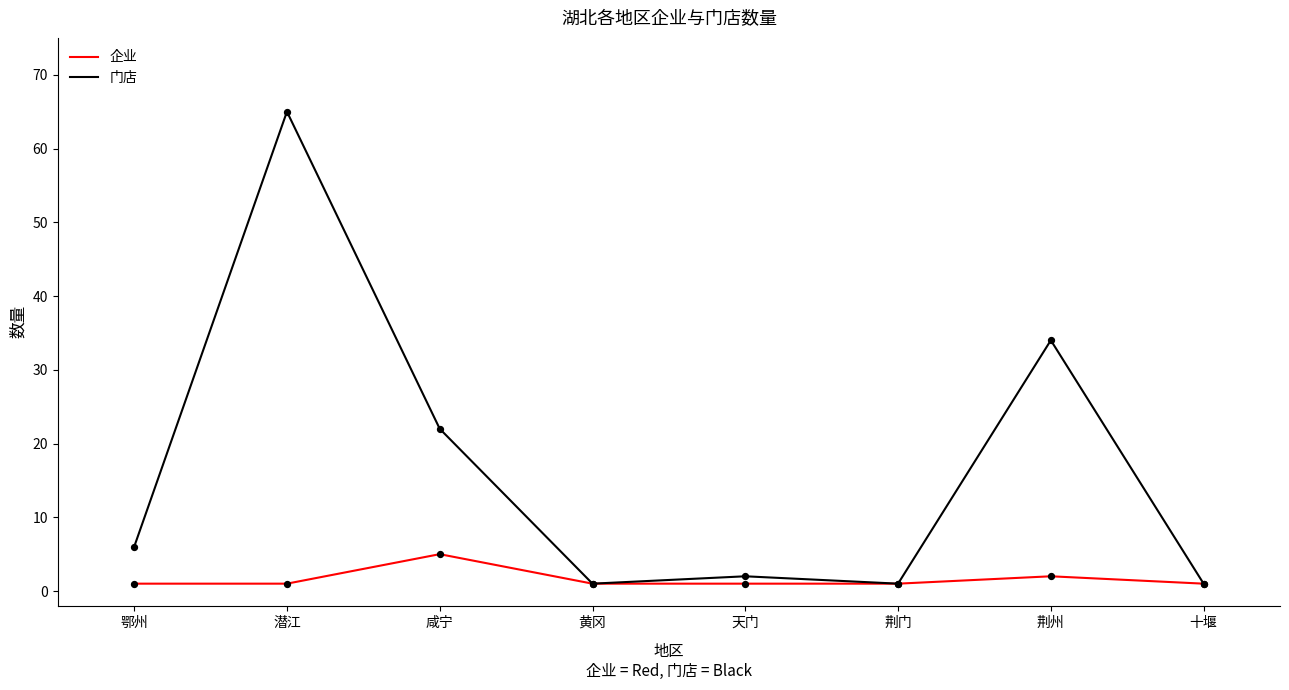

What is the total value across all series at 荆门?

2